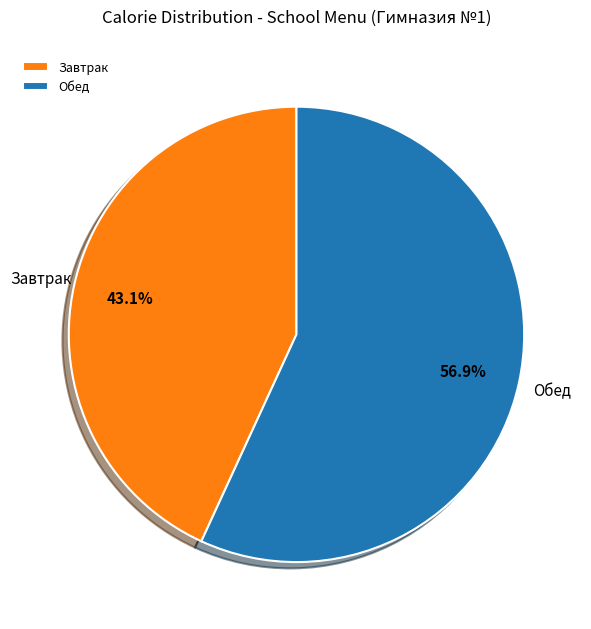

Is there a majority slice in this chart?

Yes